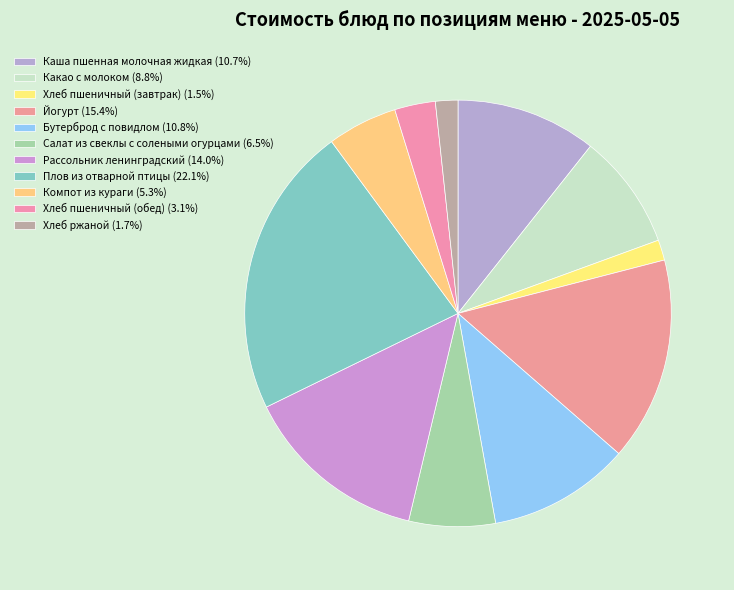

How many segments does this pie chart have?

11